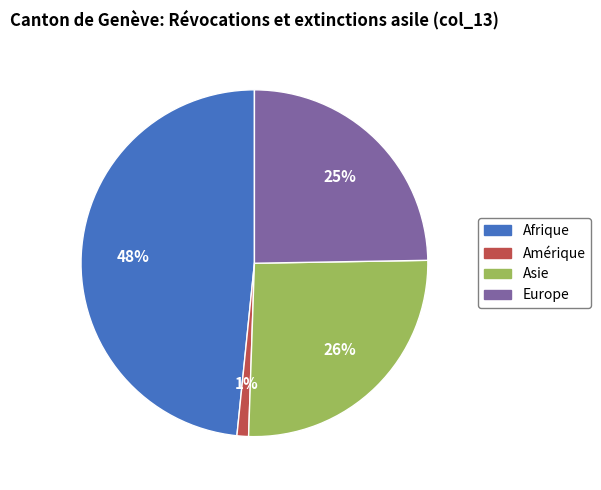

Is there any slice that represents more than half of the pie?

No